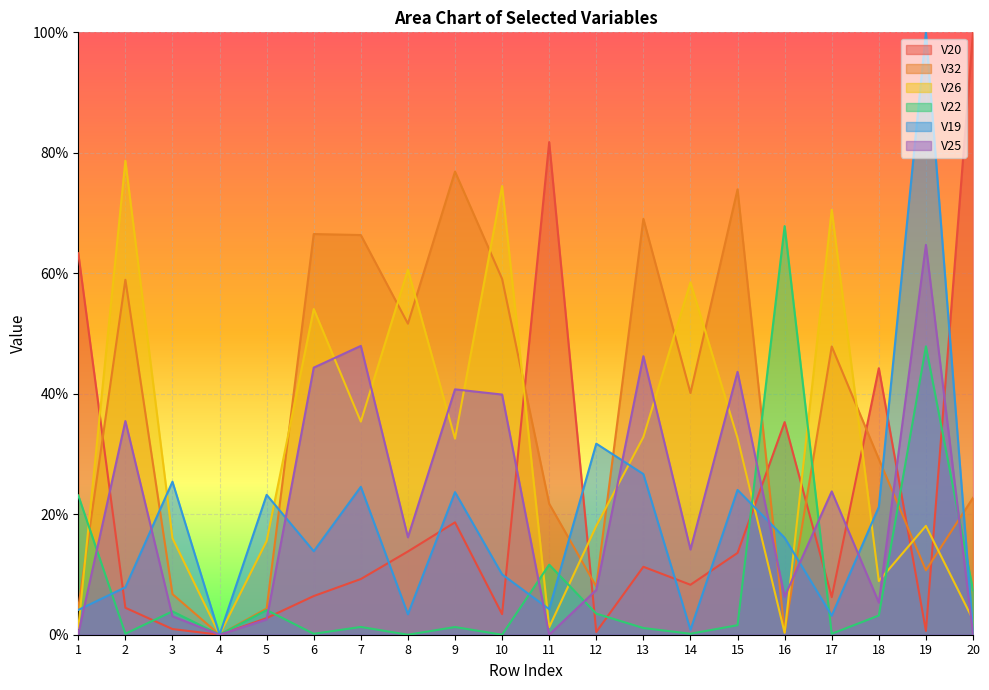

Between 1 and 8, which series saw the biggest shift?

V26